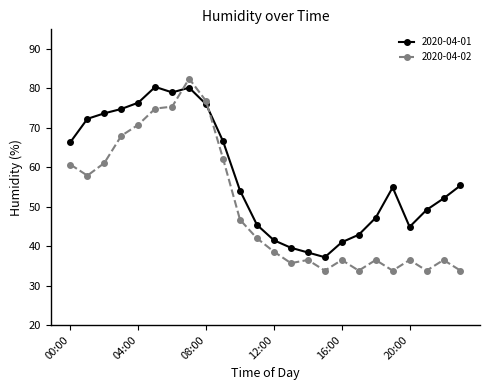

How many times do 2020-04-01 and 2020-04-02 cross each other?

2